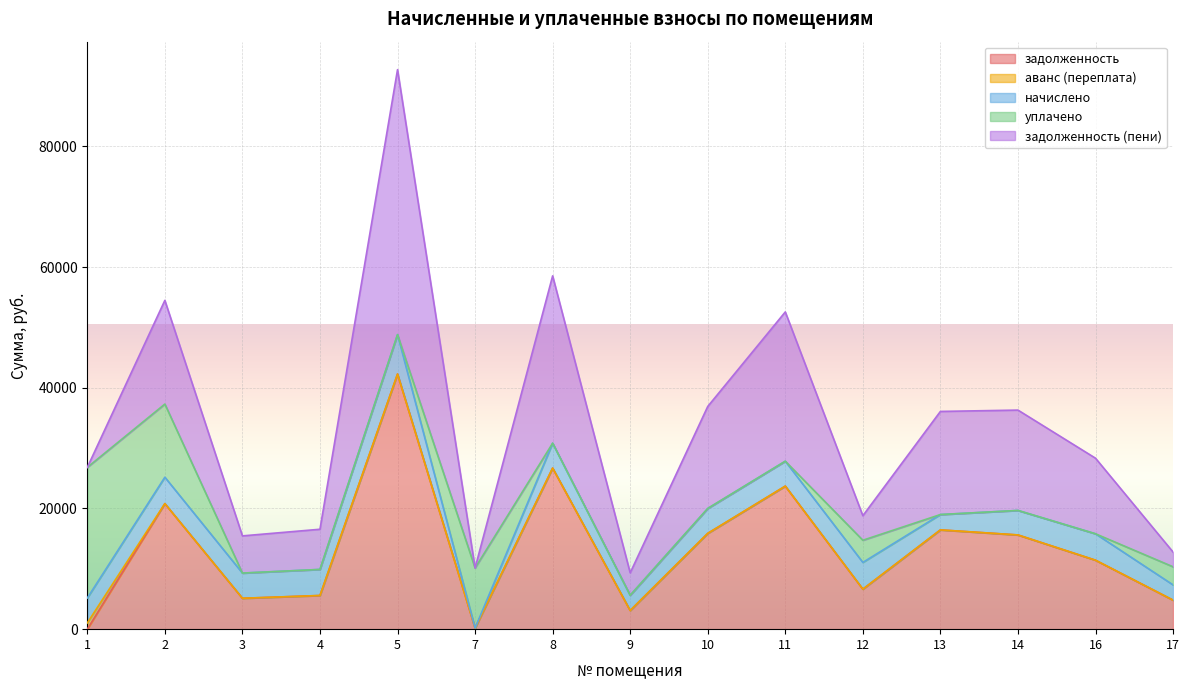

How many categories are shown in the chart?

15